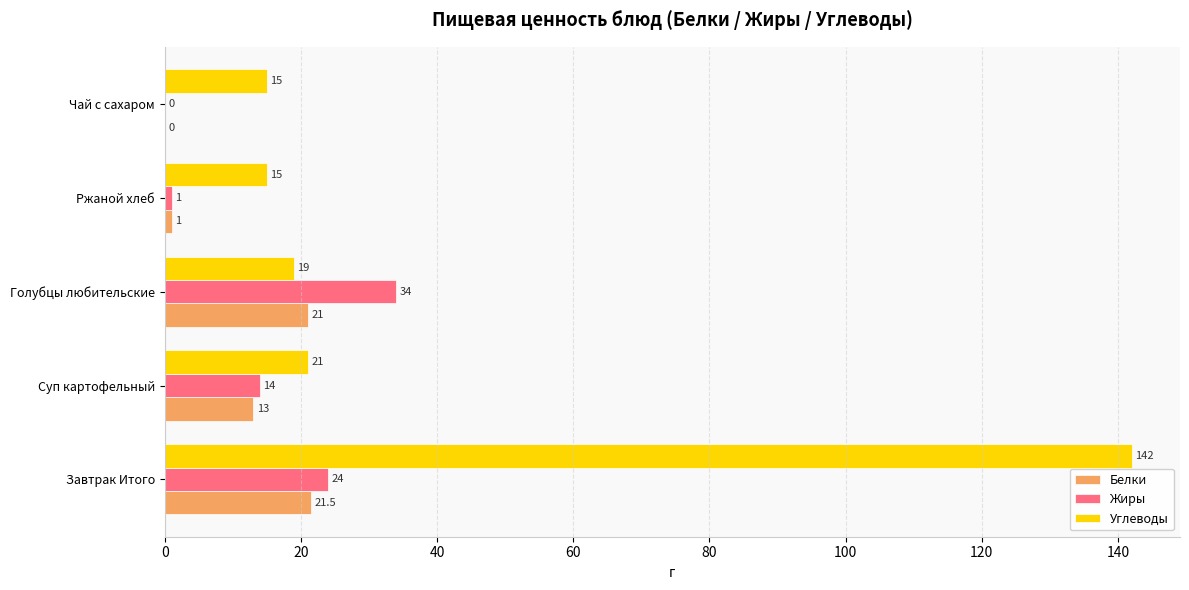

Which series has the largest range (max minus min)?

Углеводы